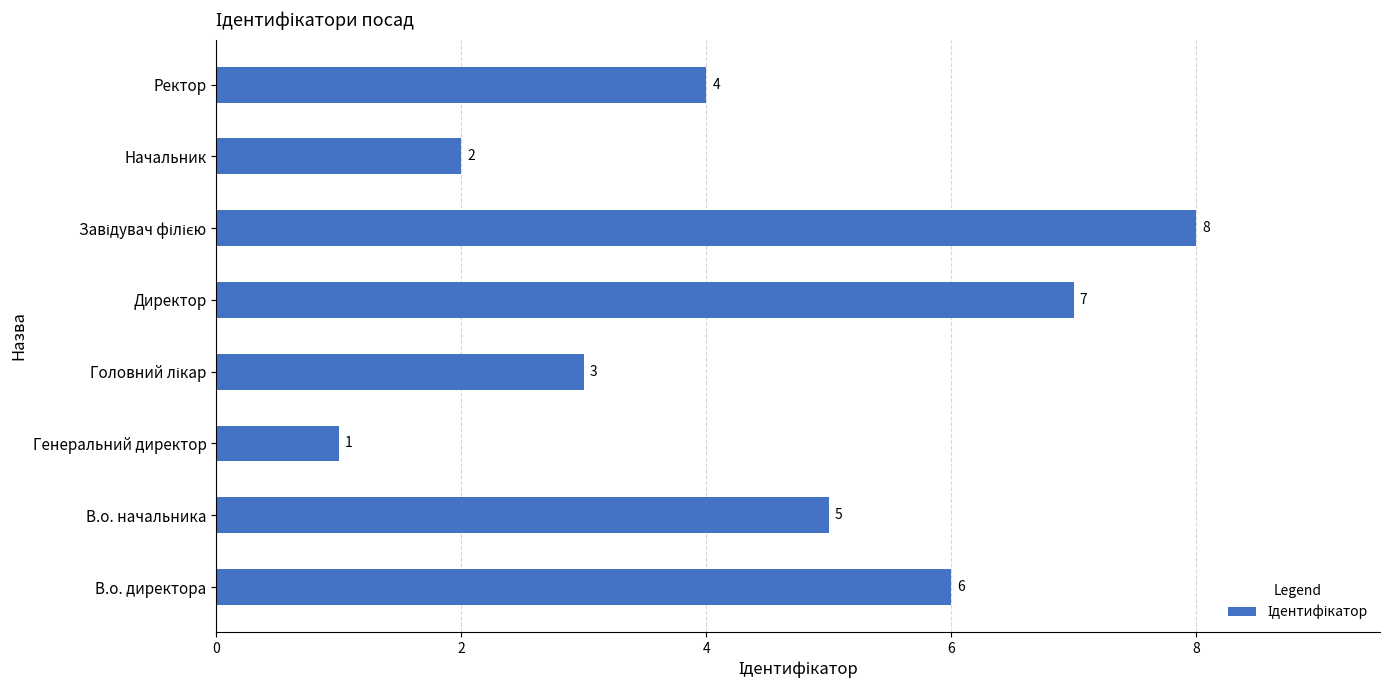

Which category has the lowest value across all series?

Генеральний директор